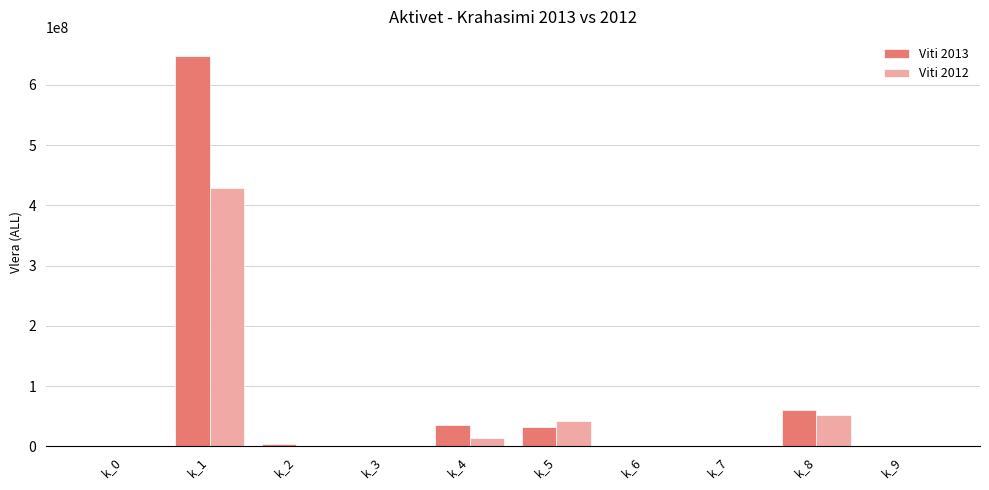

The Viti 2012 series shows 1204330 at k_0. True or false?

True